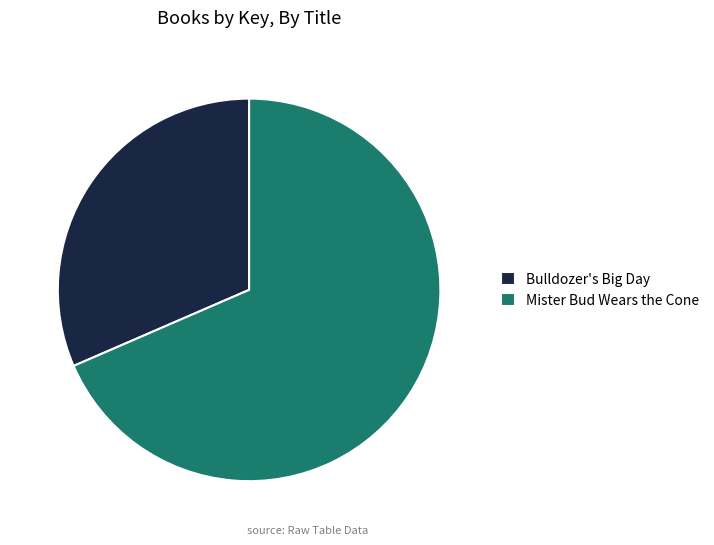

What is the smallest slice in the pie chart?

Bulldozer's Big Day